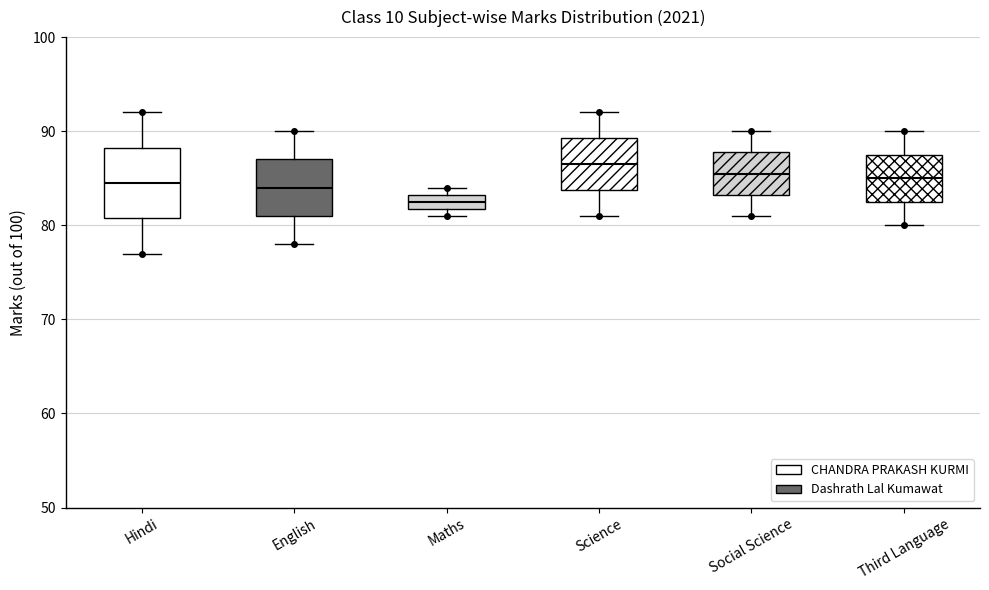

Reading left to right, transcribe this box plot: for each box, give where its median line is, the range the box spans, and where its two whiskers end, as read against the y-axis. The values are not printed on the chart, so give them approximately, as read against the axis.

Hindi: median 85, box 81 to 88, whiskers 77 to 92
English: median 84, box 81 to 87, whiskers 78 to 90
Maths: median 83 (inside the box), box 82 to 83, whiskers 81 to 84
Science: median 87, box 84 to 89, whiskers 81 to 92
Social Science: median 86, box 83 to 88, whiskers 81 to 90
Third Language: median 85, box 83 to 88, whiskers 80 to 90